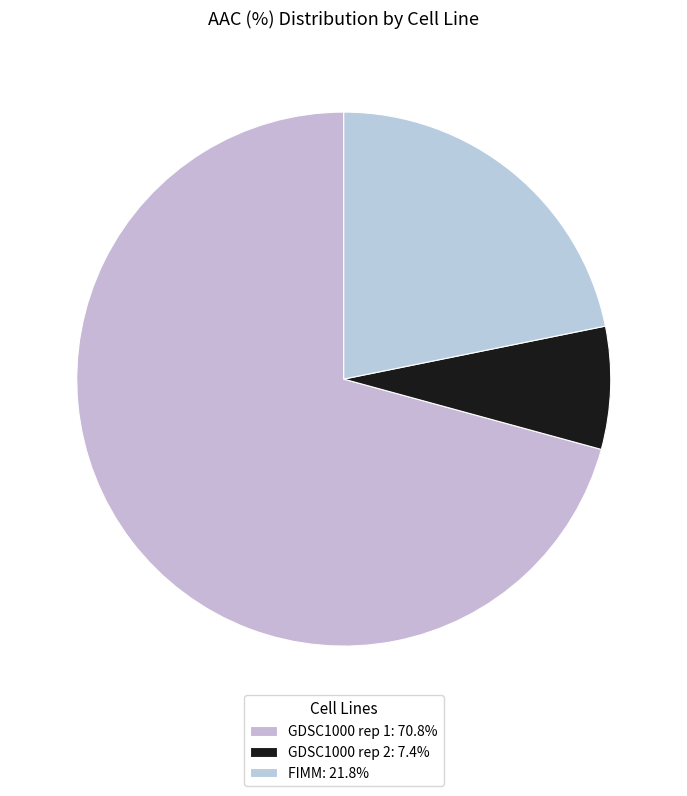

Which category has the smallest portion of the pie?

GDSC1000 rep 2